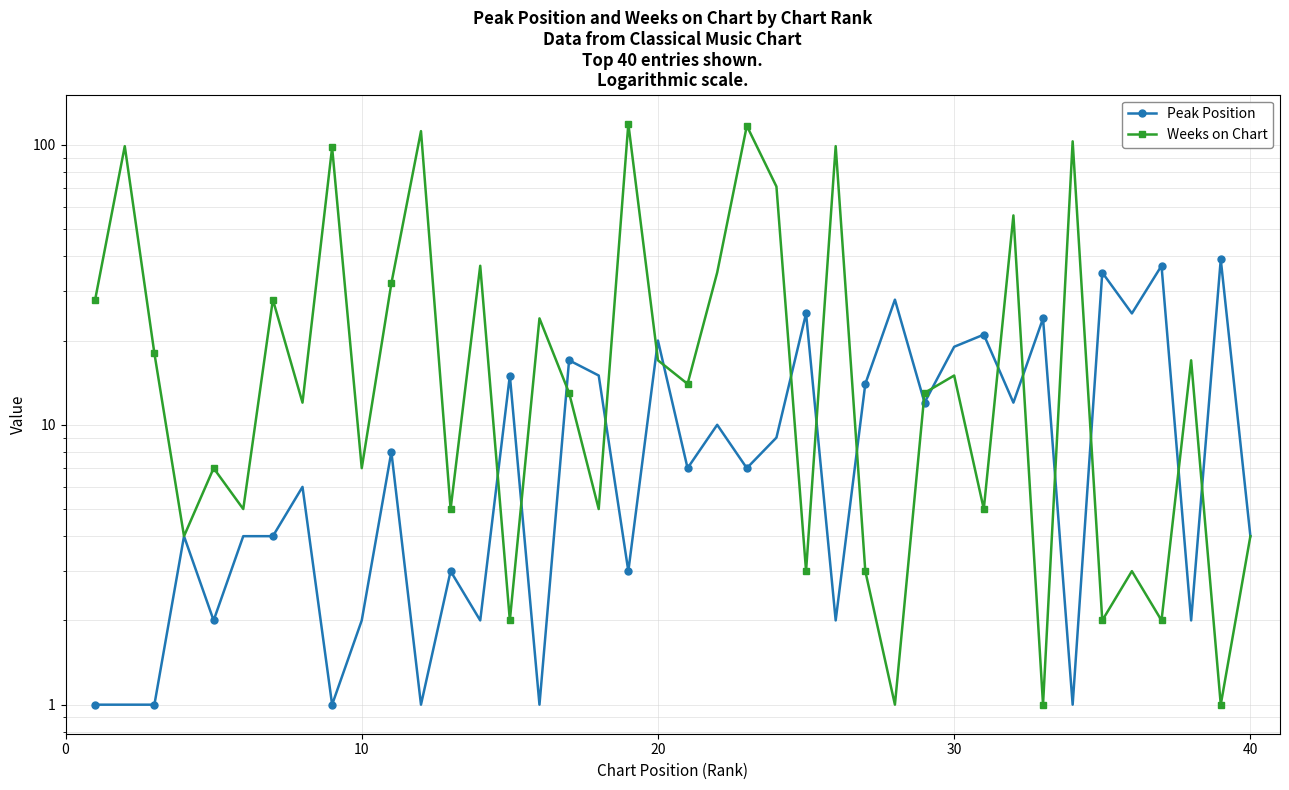

In Weeks on Chart, how many points are lower than both neighbors (excluding endpoints)?

15